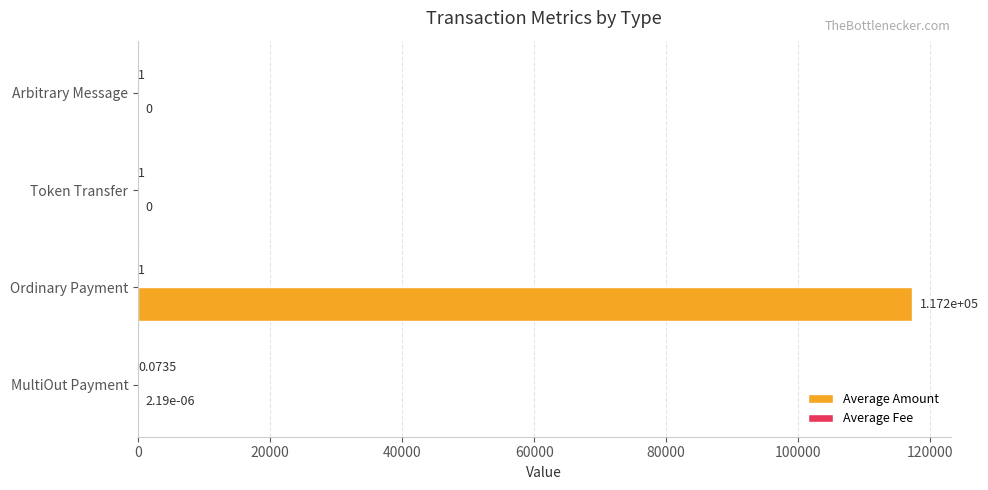

At which category is the sum across all series the highest?

Ordinary Payment